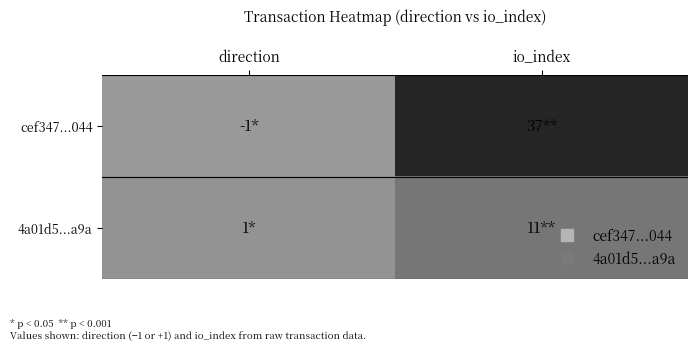

Reading left to right, extract all data points from this chart.

cef347...044: direction=-1	io_index=37
4a01d5...a9a: direction=1	io_index=11